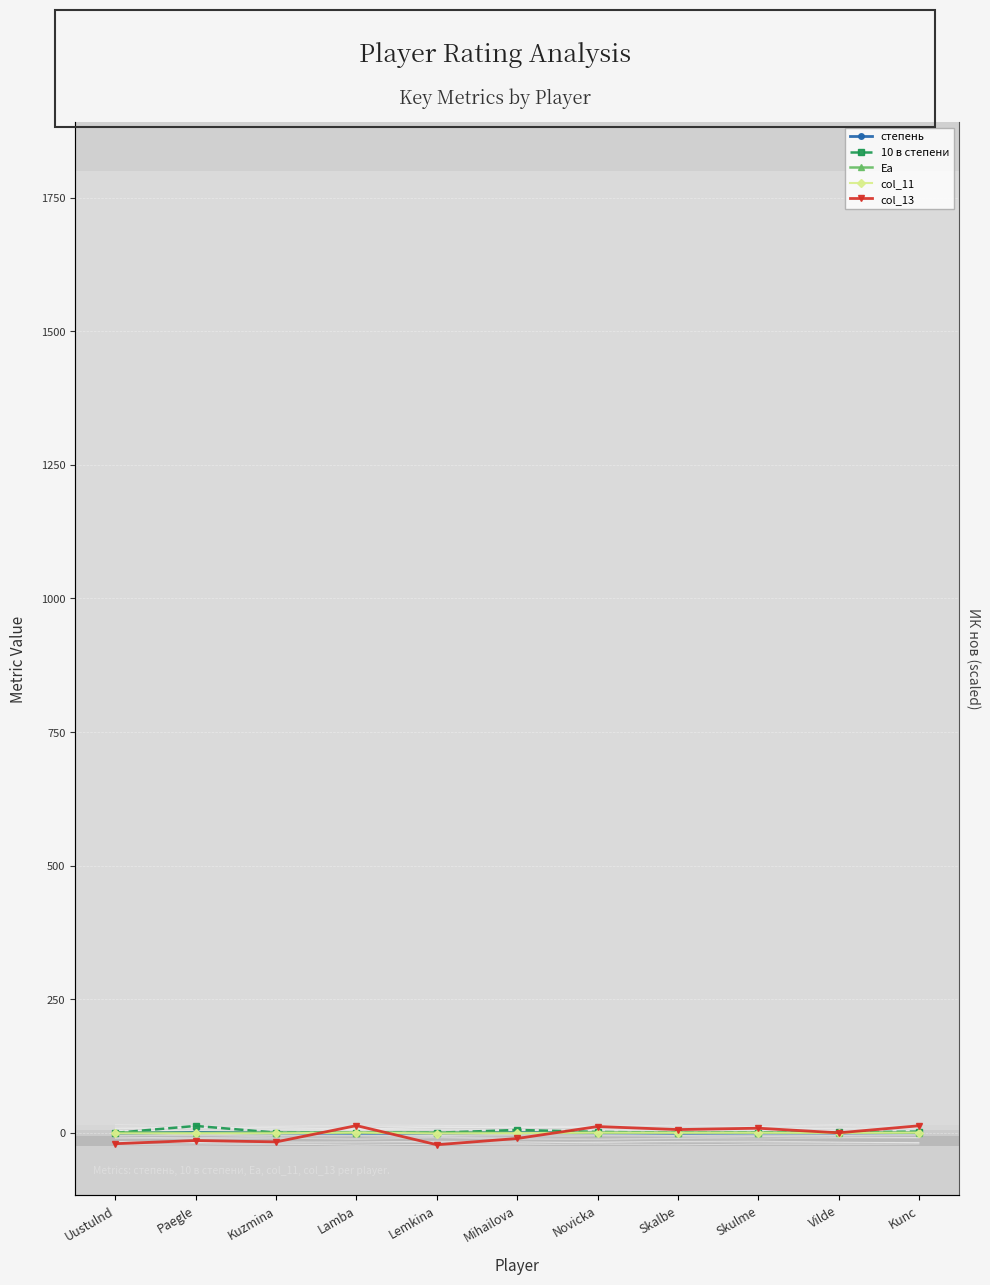

What is the approximate value of степень at Uustulnd?

-0.8